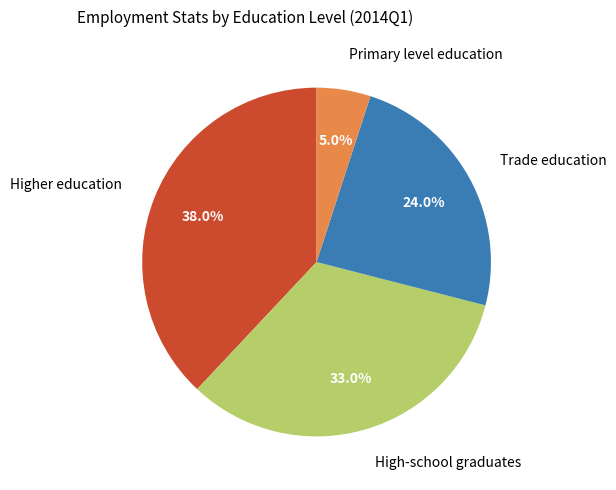

Which category has the biggest portion of the pie?

Higher education